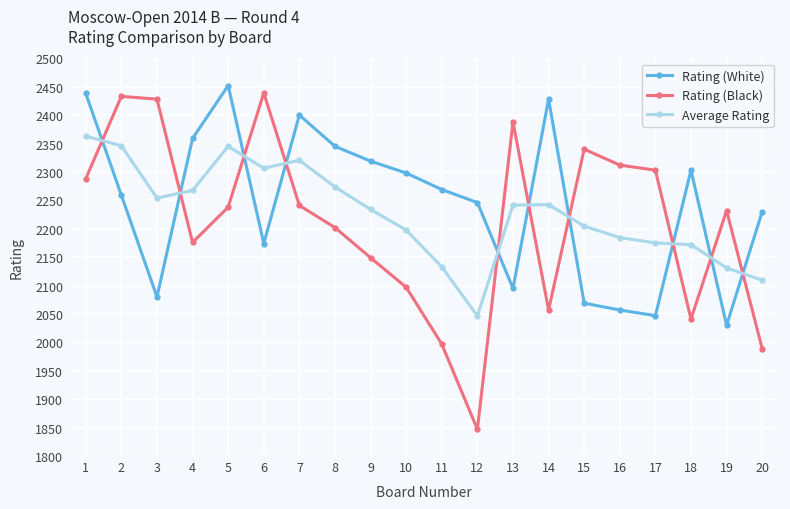

What is the value of the Rating (White) point at the 3rd from the left?

2080.0